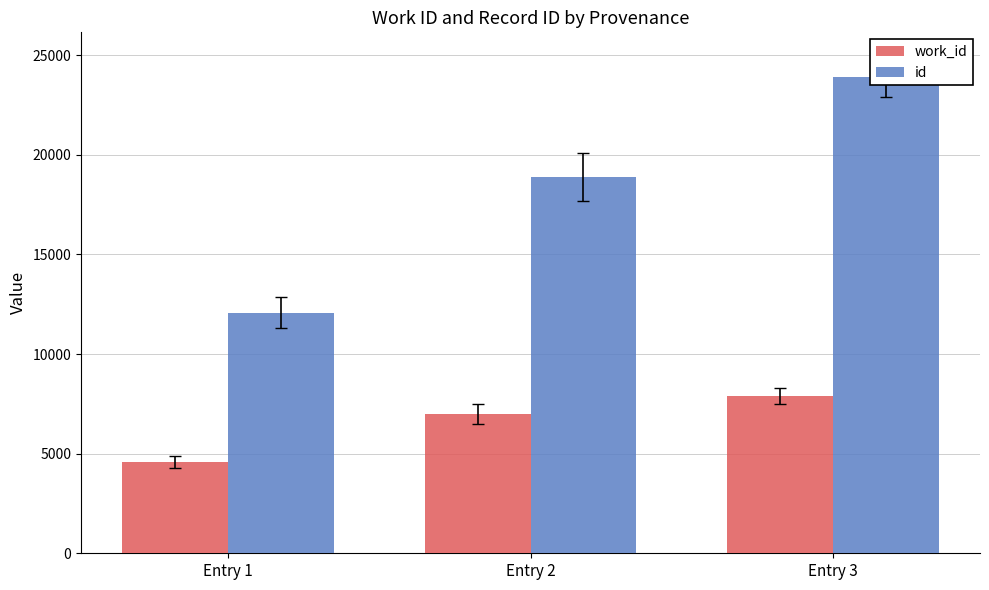

Between Entry 3 and Entry 1, which is larger?

Entry 3